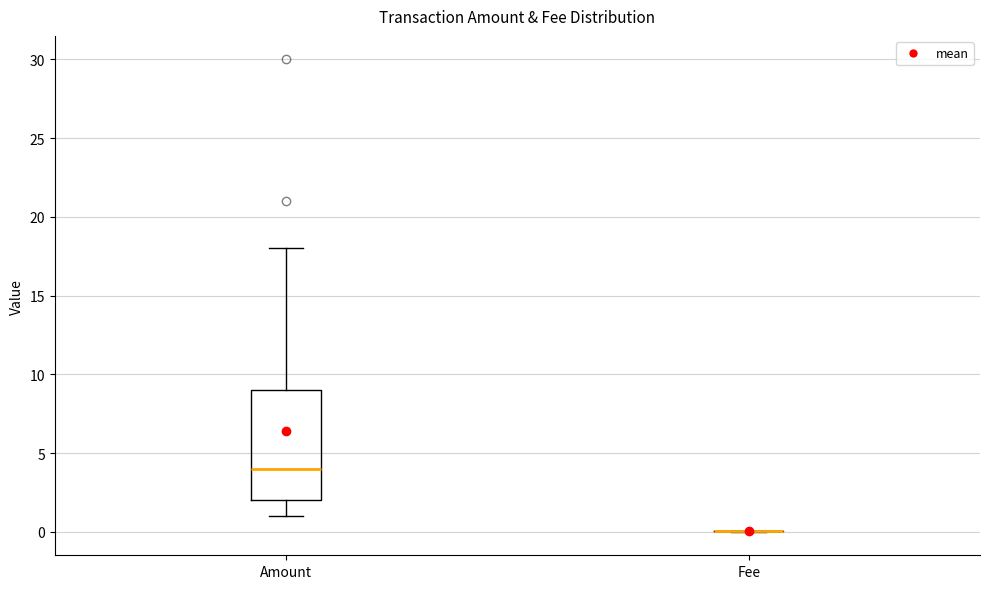

Which box is the tallest, from its lower edge to its upper edge?

Amount